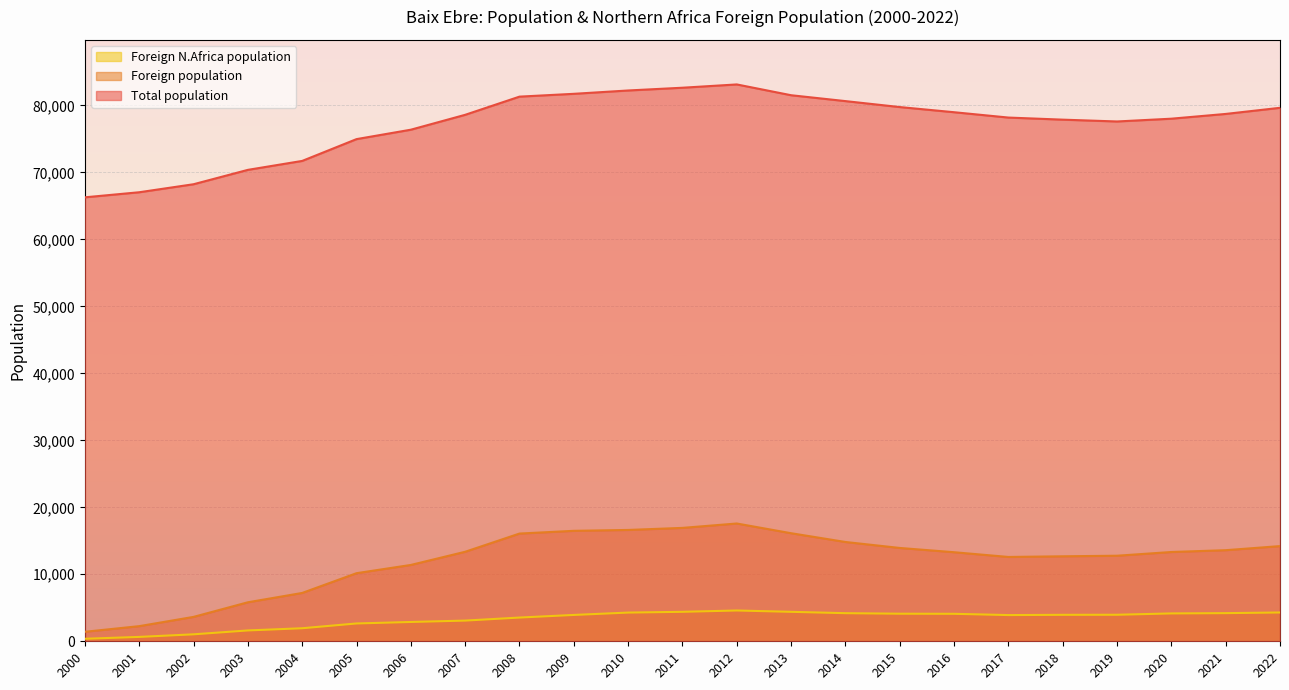

What is the difference between the maximum and minimum values in the Foreign N.Africa population series?

4221